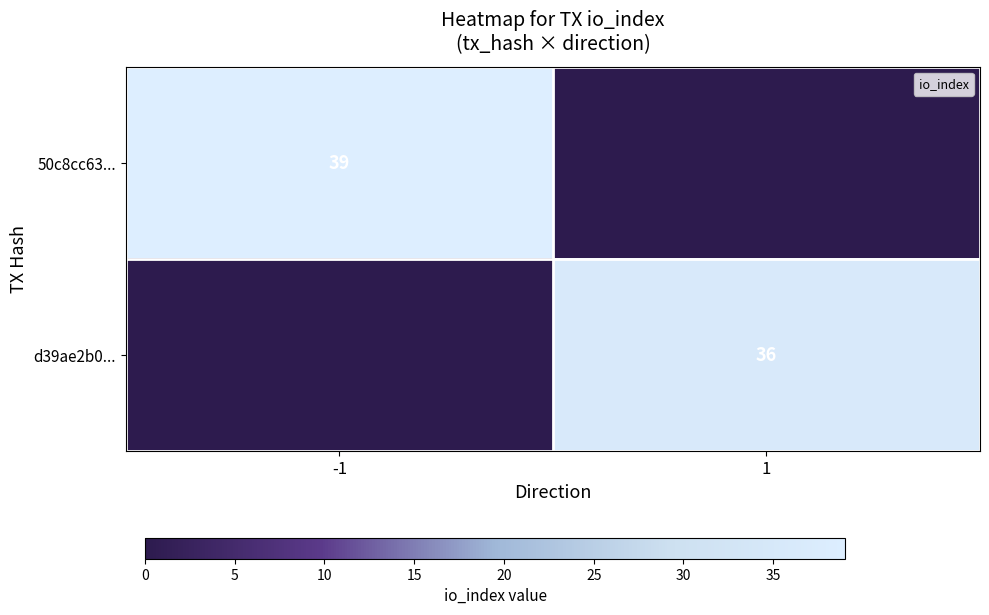

Is the value of 50c8cc63... at 1 greater than the value of d39ae2b0... at 1?

No